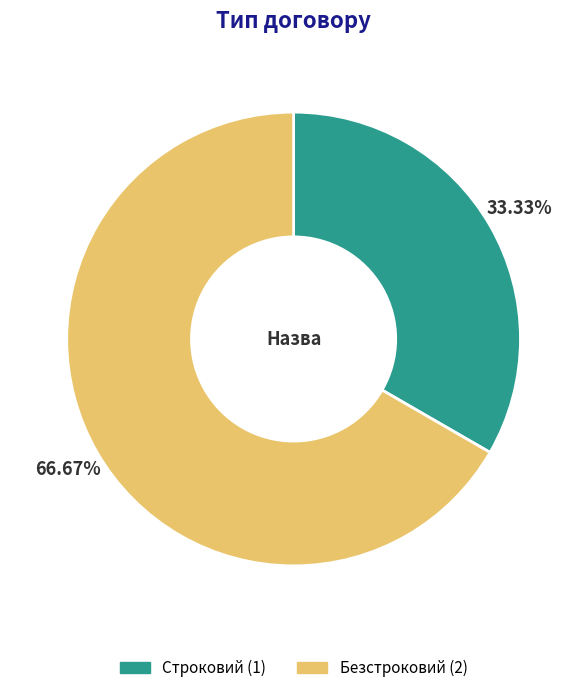

True or false: Строковий accounts for 33% of the total.

True